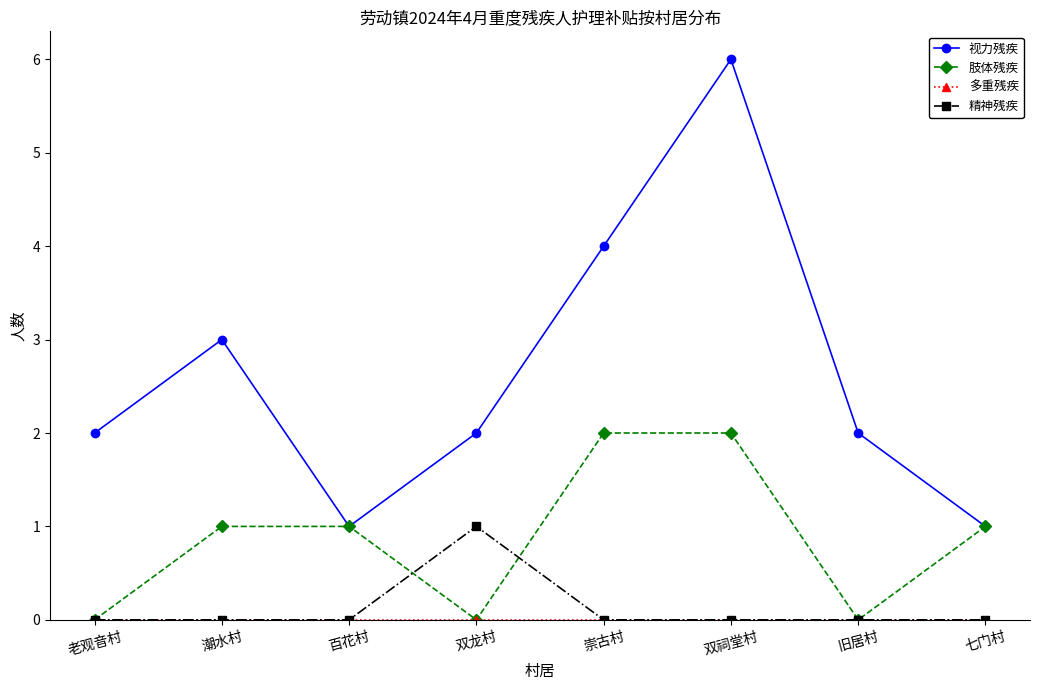

What is the maximum value shown in the chart?

6